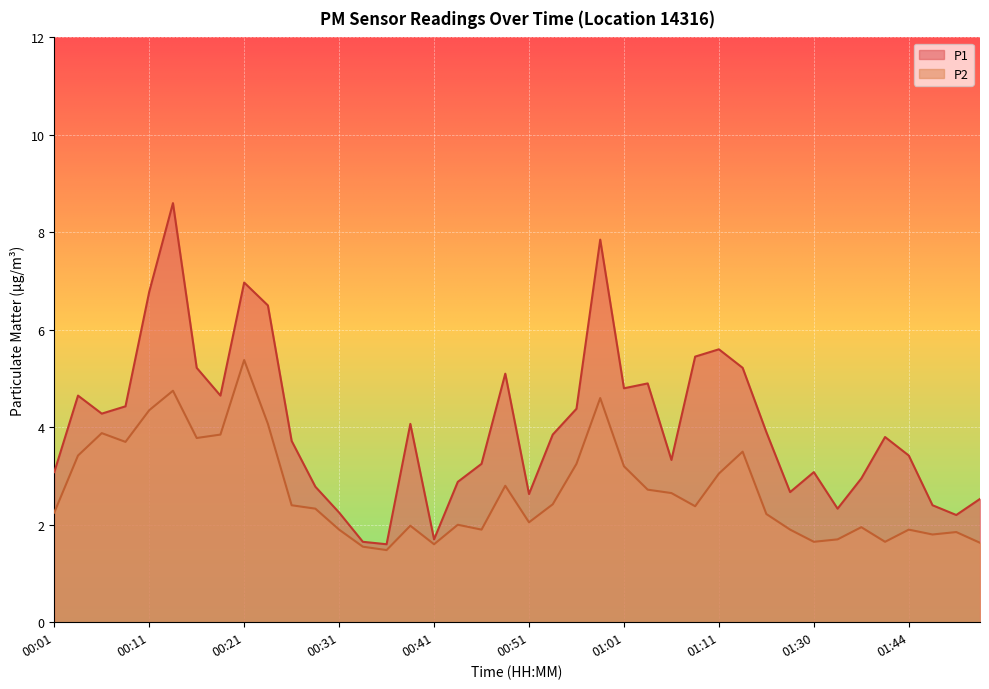

What is the smallest value displayed?

1.5